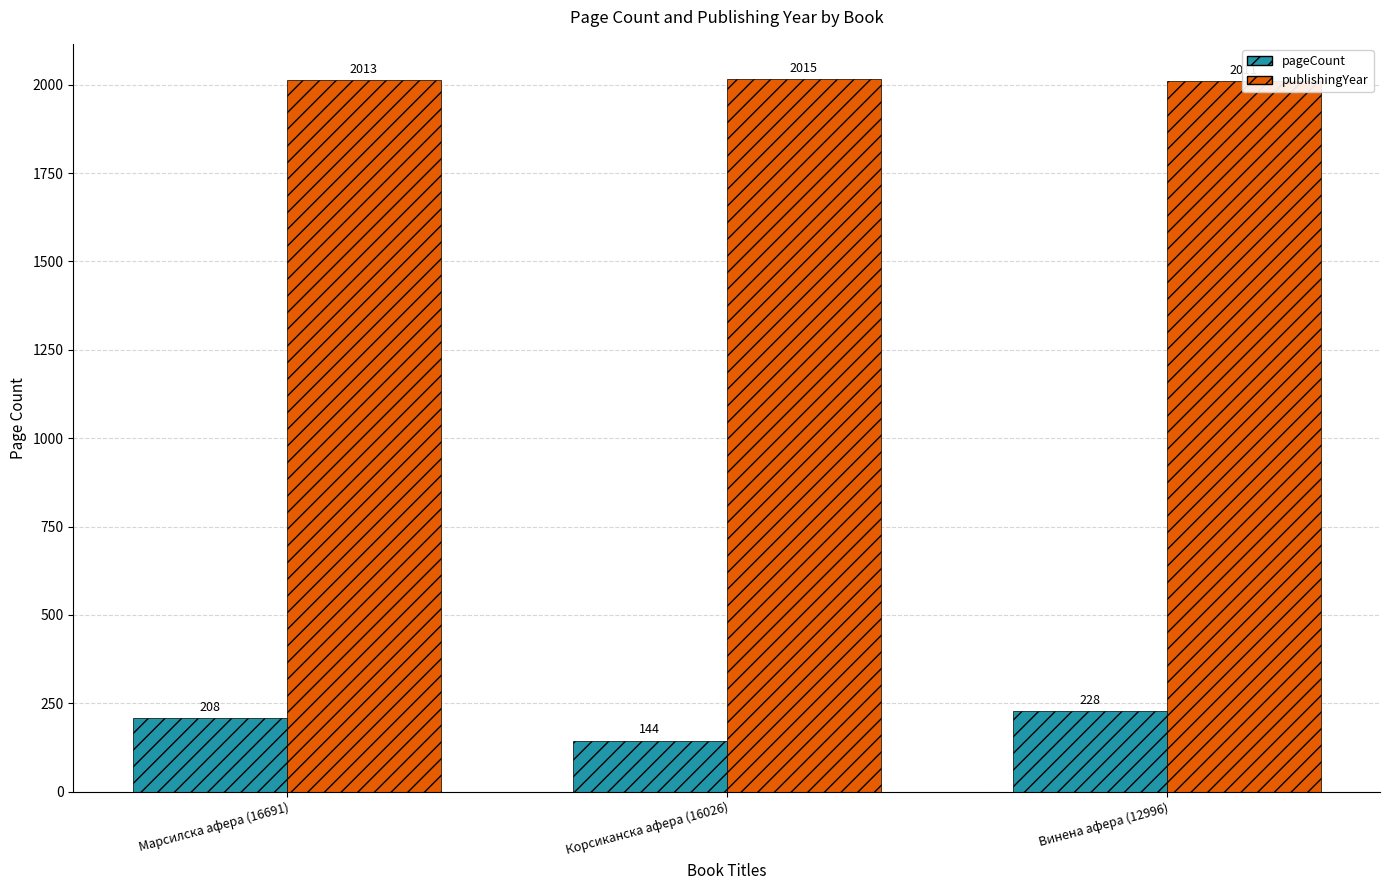

What is the smallest value displayed?

144